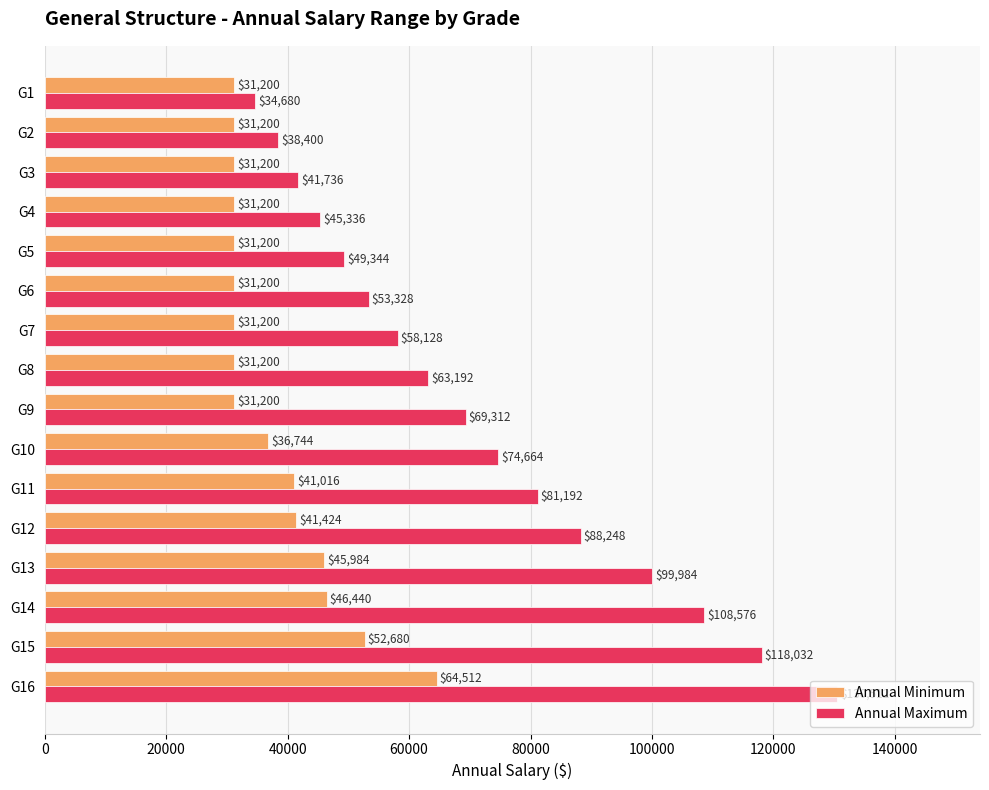

Is it true that Annual Minimum equals 18941 at G5?

False